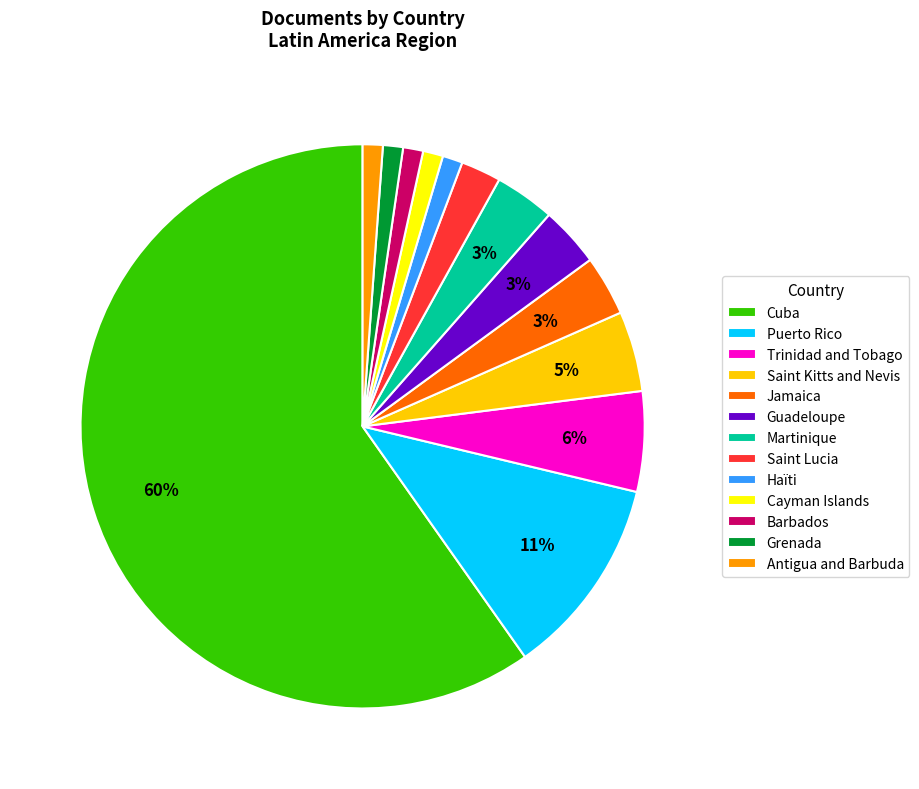

True or false: Trinidad and Tobago accounts for 6% of the total.

True